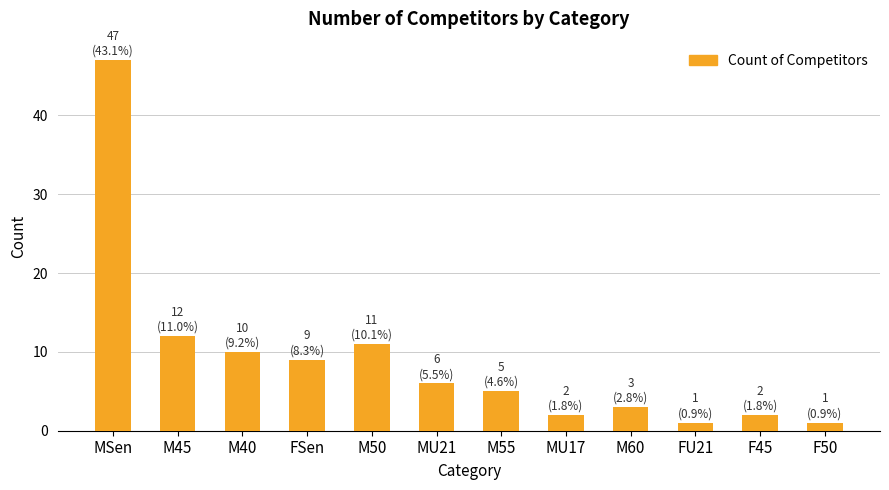

The value at M40 is 10. True or false?

True